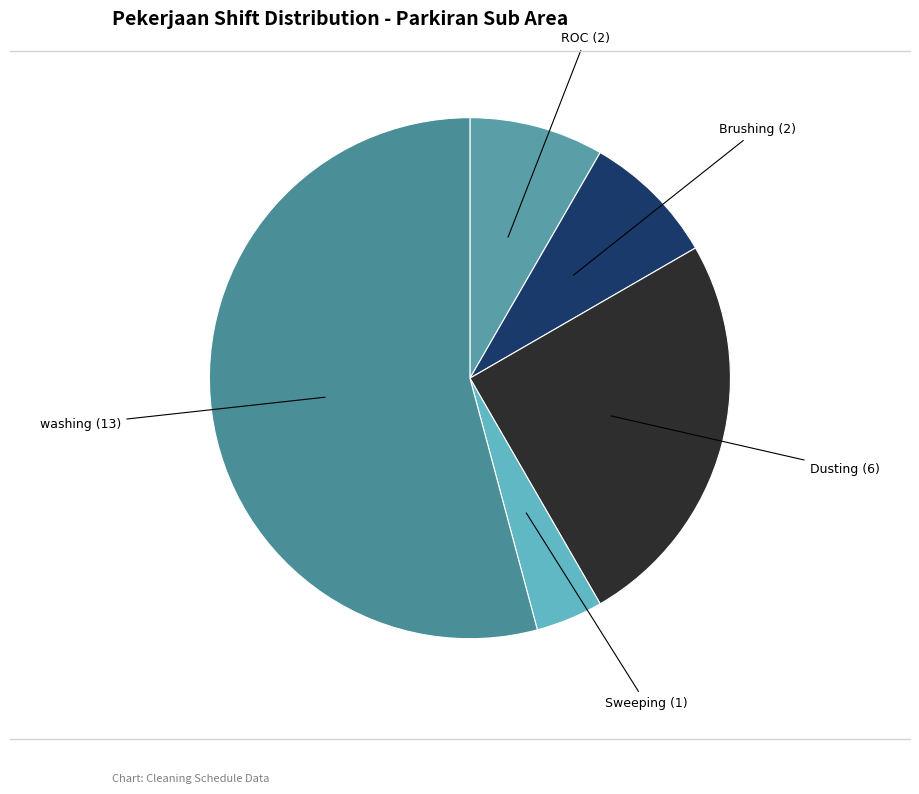

Is it true that ROC (2) is 14% of the pie?

False